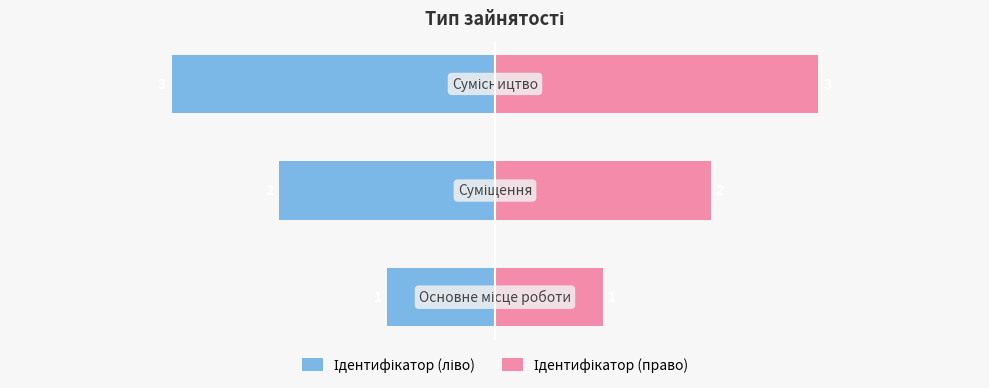

List the series in order of their peak value, highest first.

Ідентифікатор (право), Ідентифікатор (ліво)